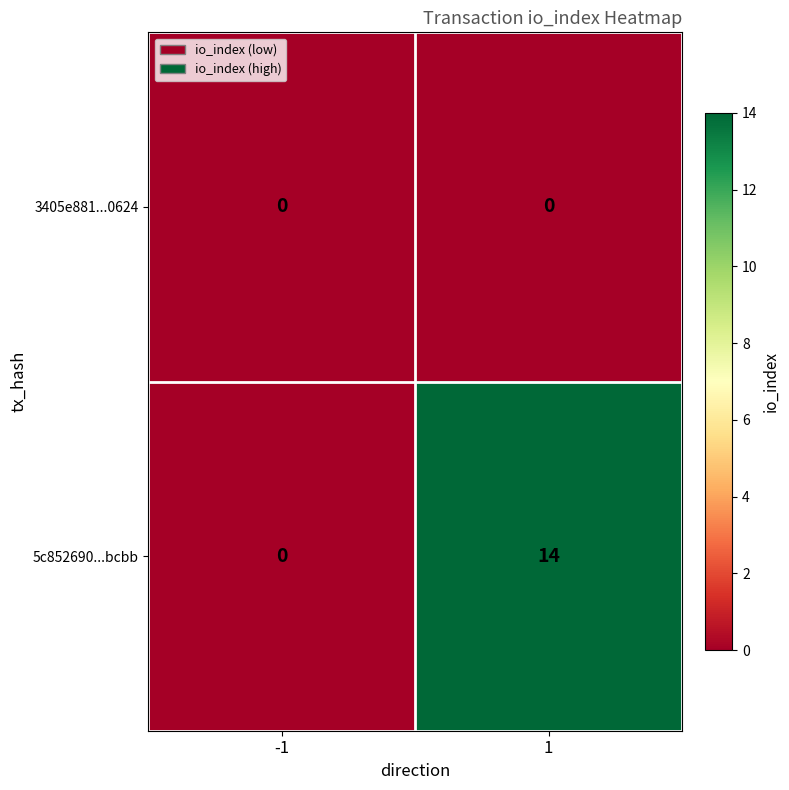

What is the highest value of the 5c852690...bcbb series?

14